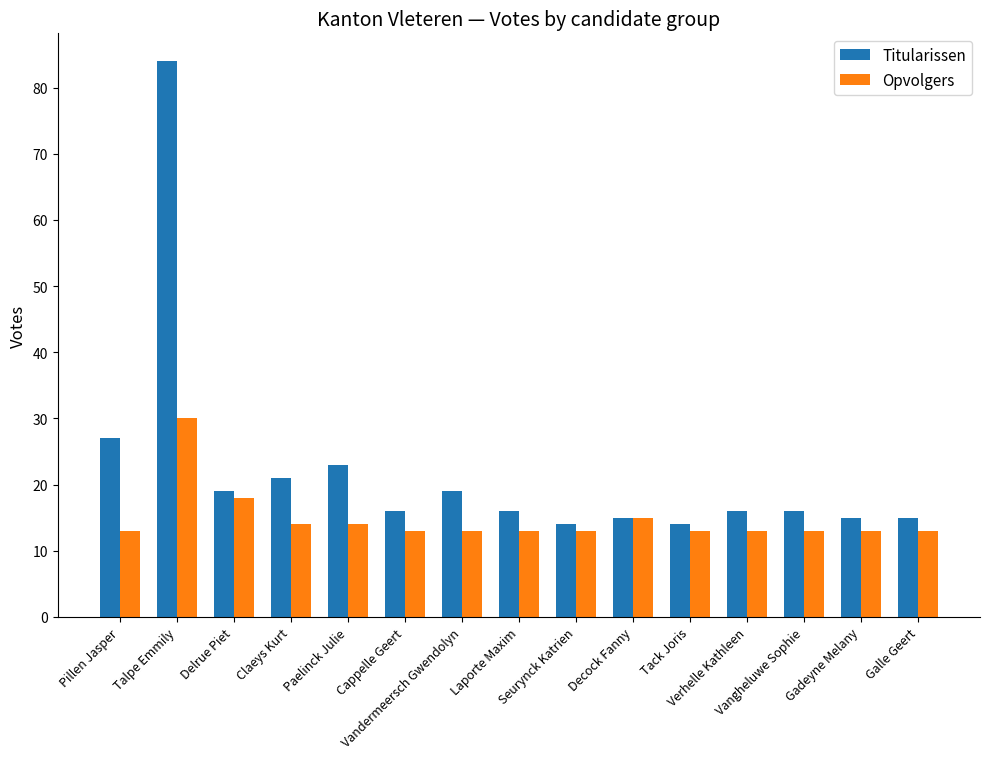

What is the total value across all series at Cappelle Geert?

29